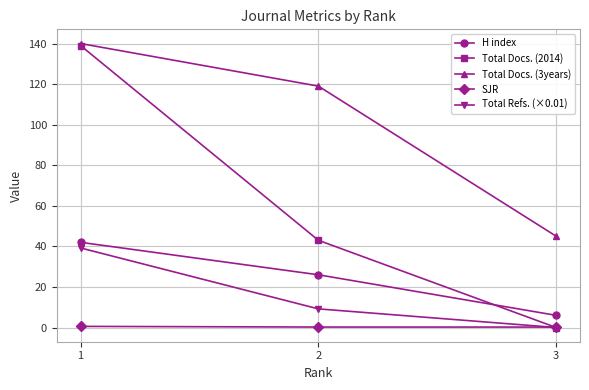

Which series changed the most between 1 and 3?

Total Docs. (2014)